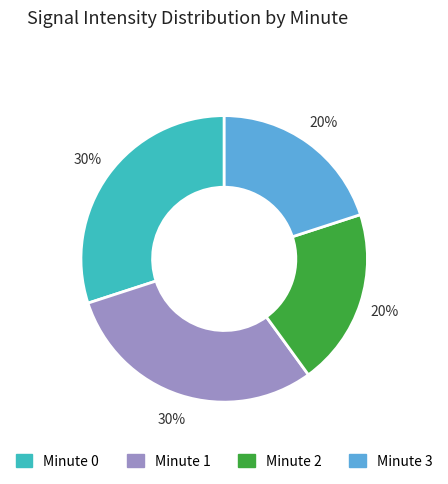

How many segments does this pie chart have?

4